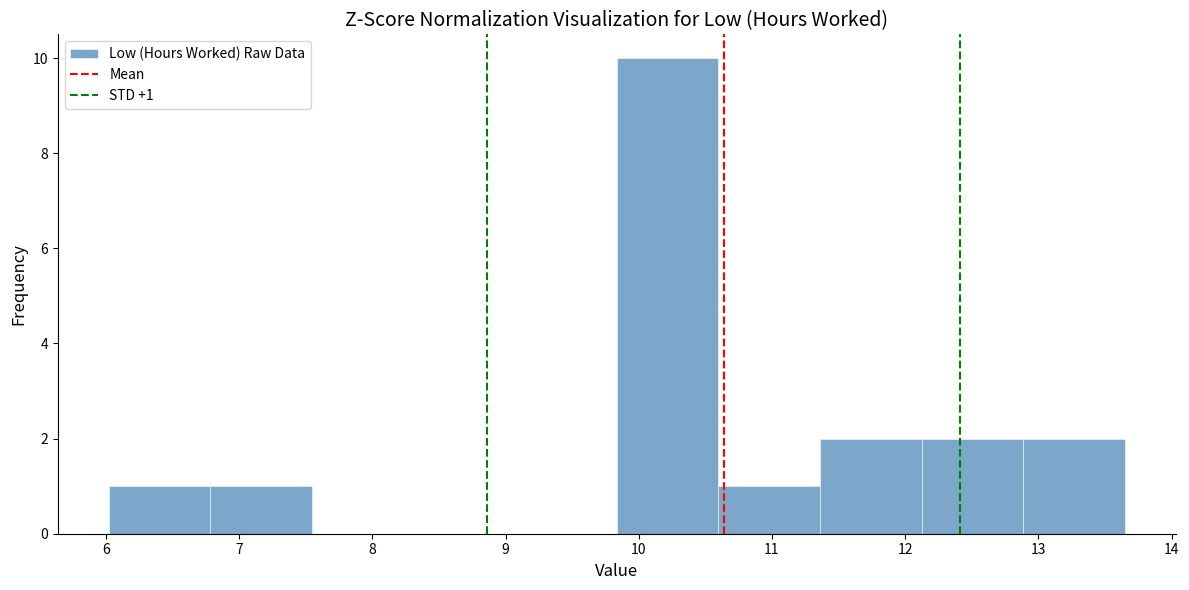

Which range on the x-axis has the tallest bar?

9.8 to 10.6